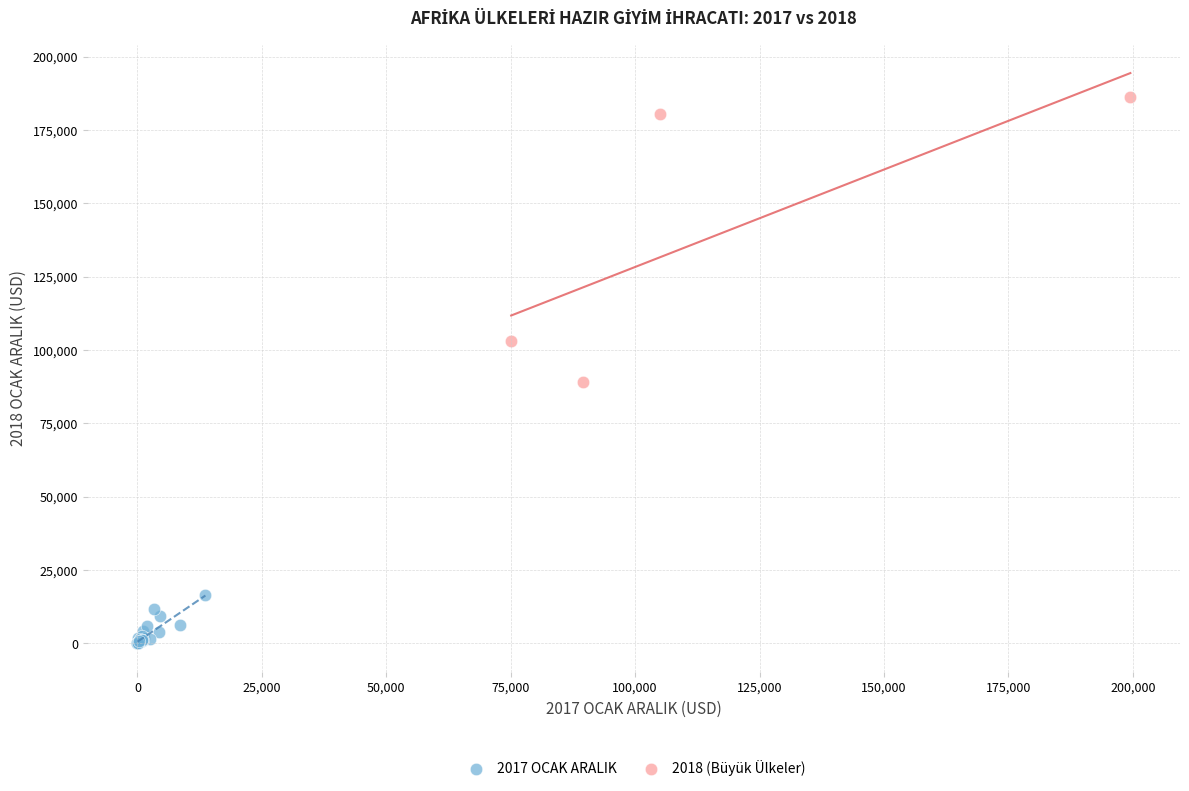

Which series has the widest spread of Y values?

2018 (Büyük Ülkeler)